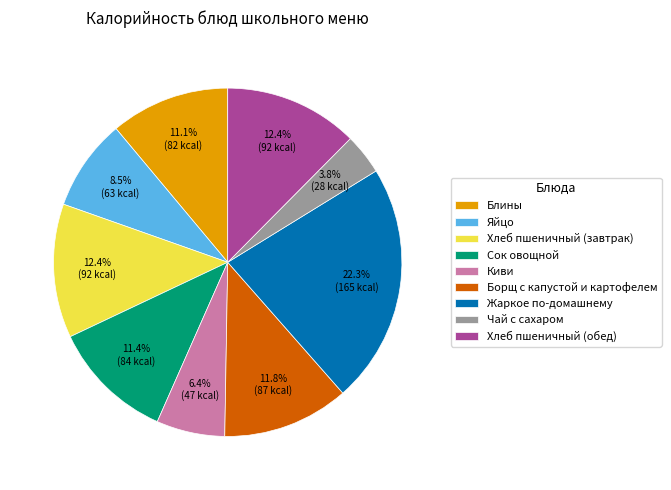

Is there a majority slice in this chart?

No